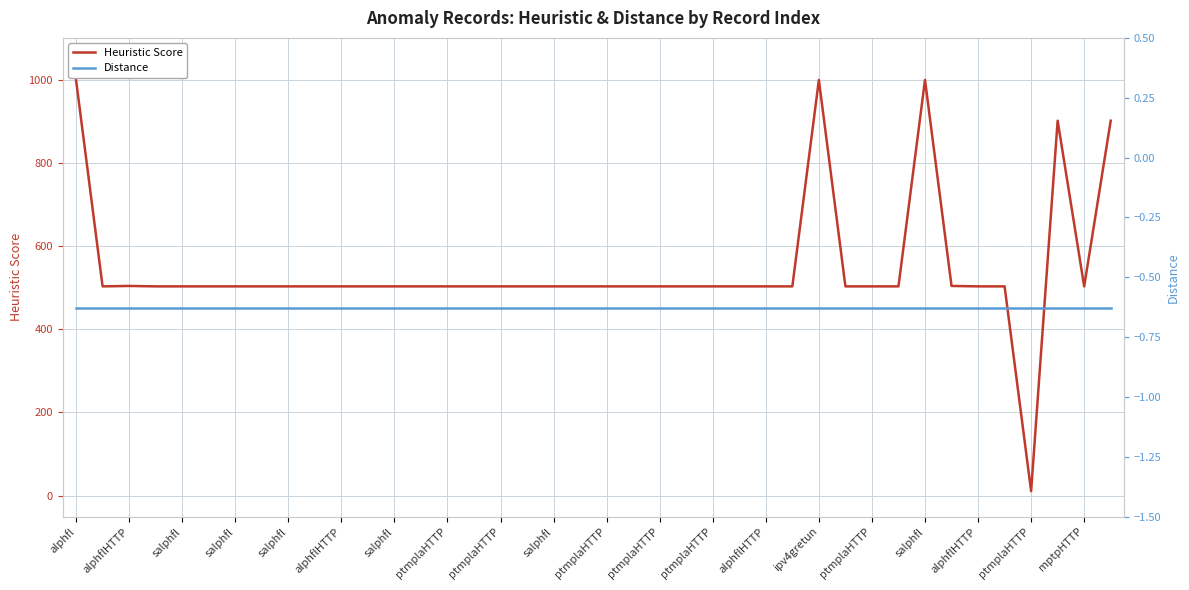

True or false: Distance and Heuristic Score cross at least once.

False